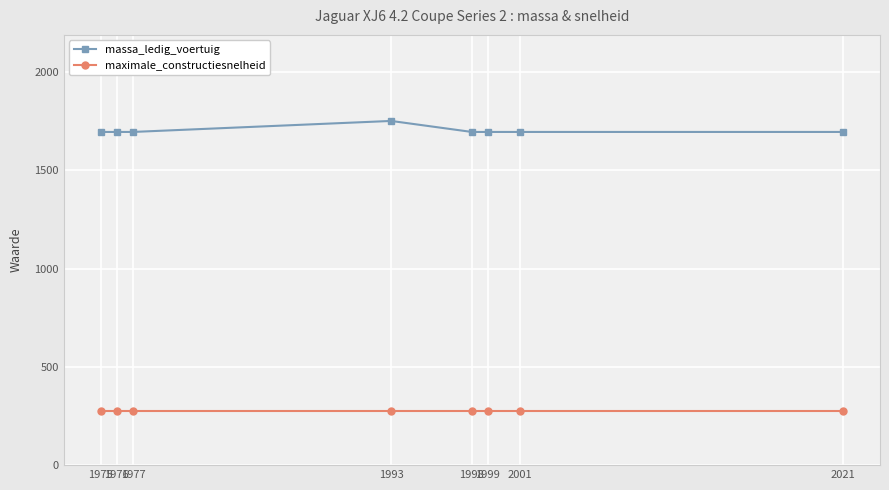

List the series in order of their peak value, lowest first.

maximale_constructiesnelheid, massa_ledig_voertuig